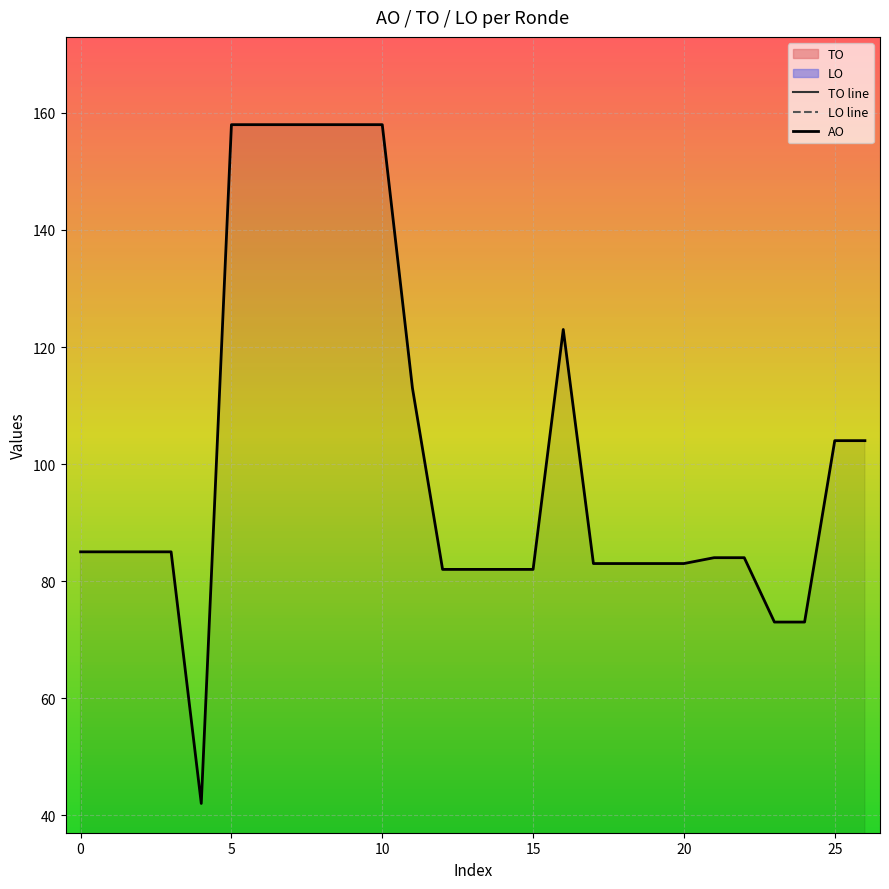

What is the maximum value for AO?

158